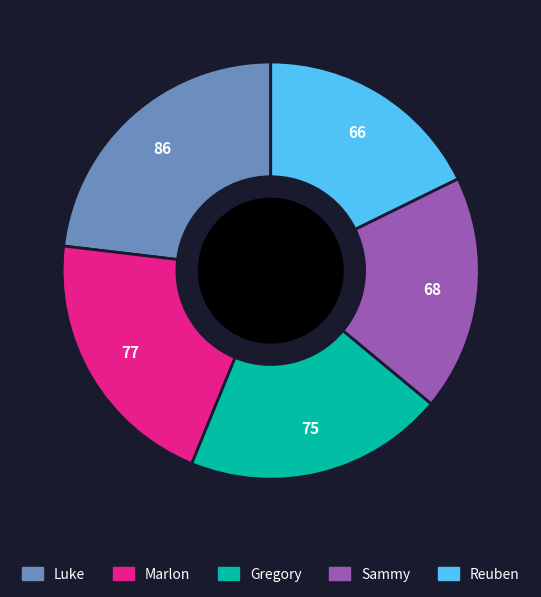

How many segments does this pie chart have?

5